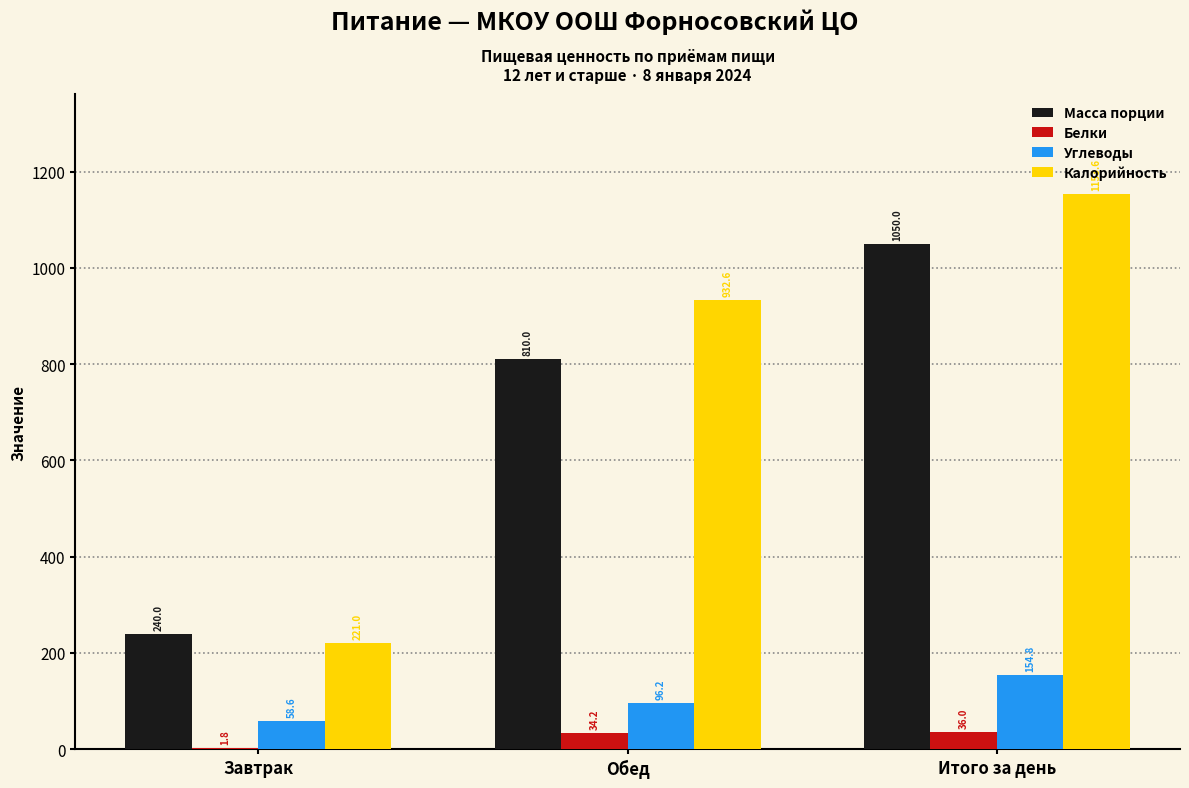

How many distinct data groups are displayed?

4